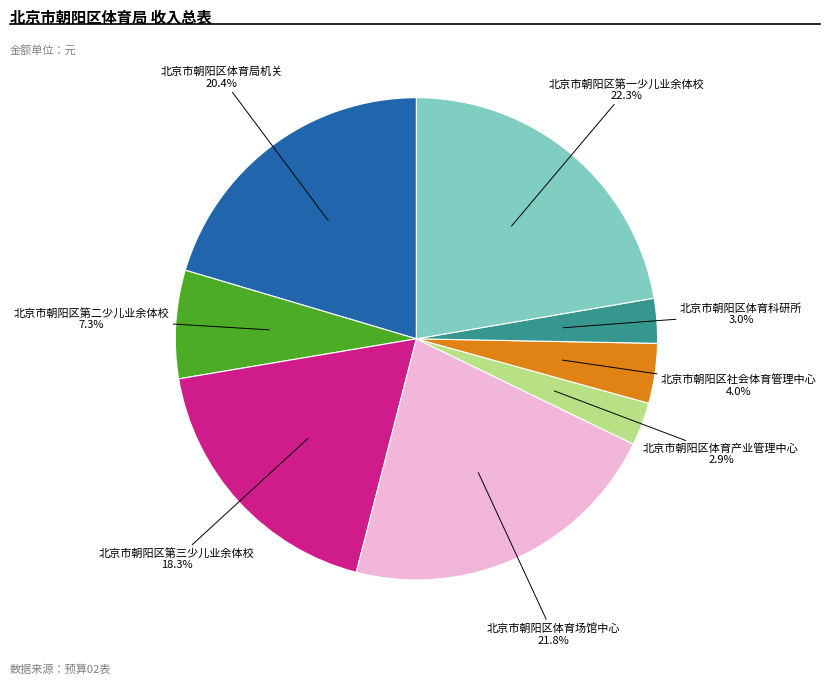

Is 北京市朝阳区体育科研所 the majority of the pie?

No